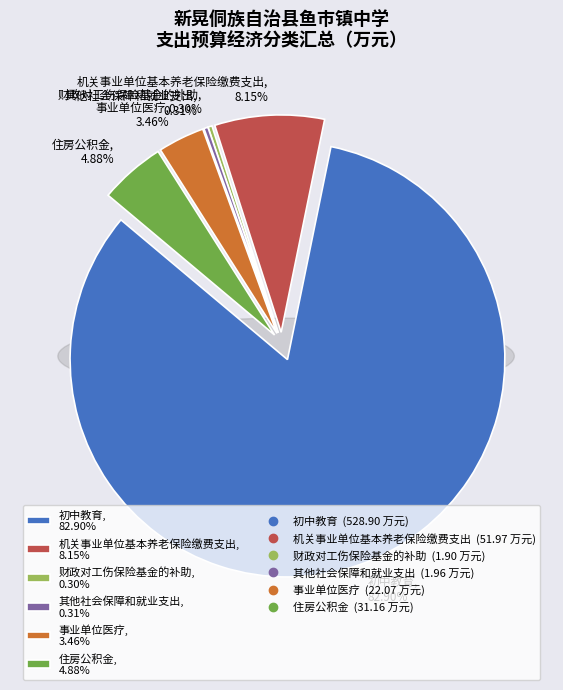

What is the change in value from 机关事业单位基本养老保险缴费支出 to 事业单位医疗?

-29.9